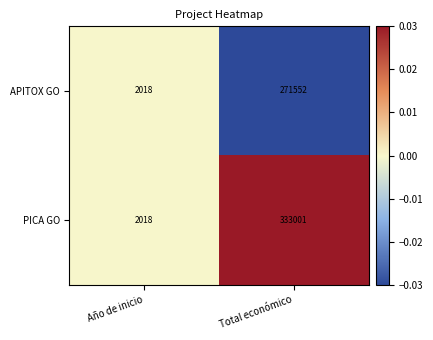

Which series has the widest spread of values?

PICA GO